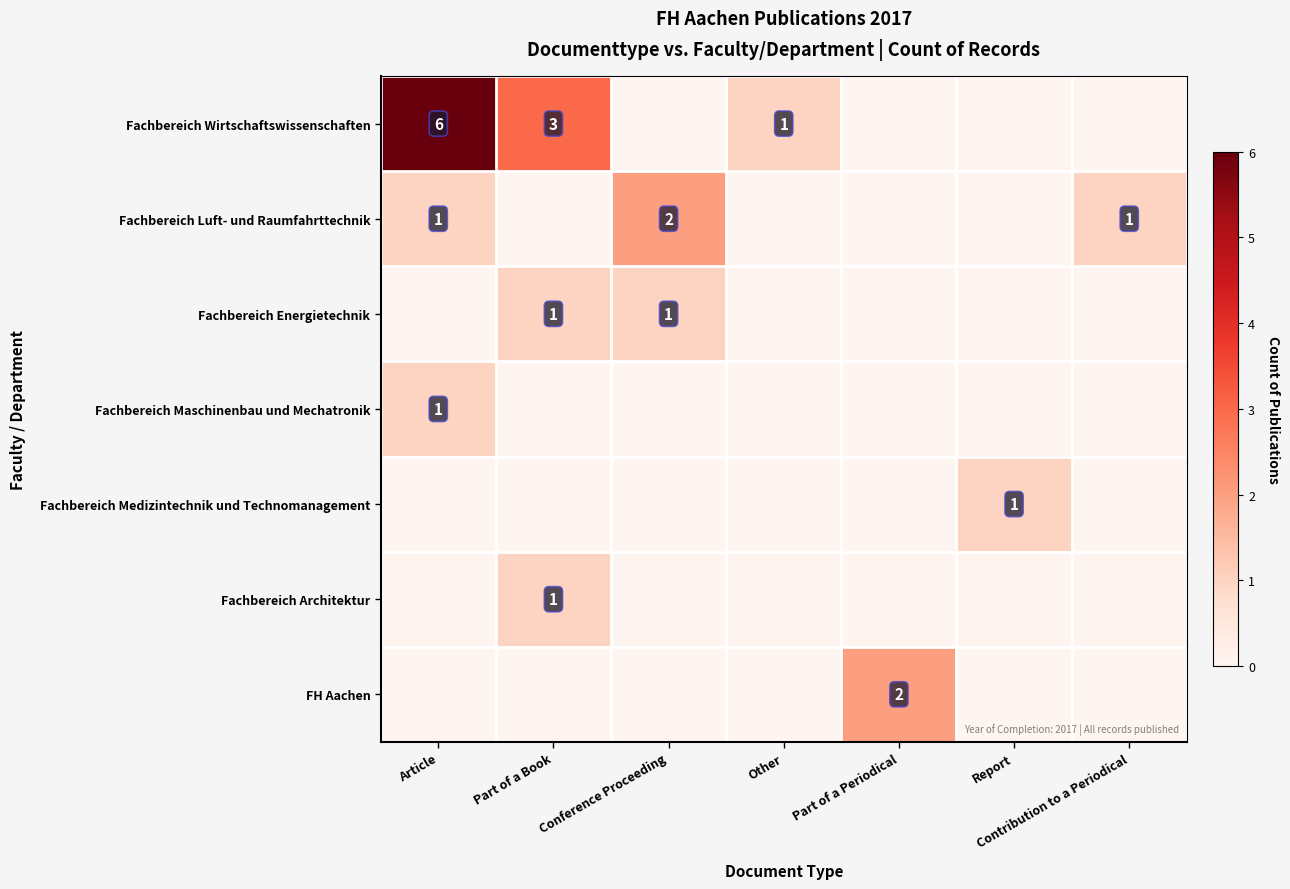

Is it true that Fachbereich Energietechnik equals 1 at Conference Proceeding?

True